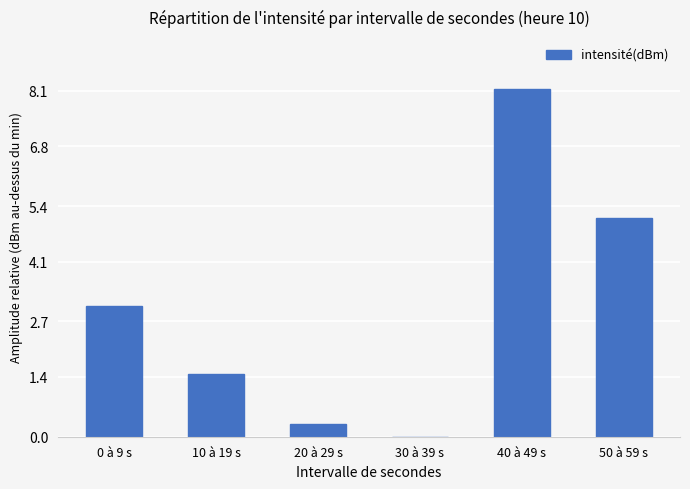

What is the change in value from 0 à 9 s to 10 à 19 s?

-1.6